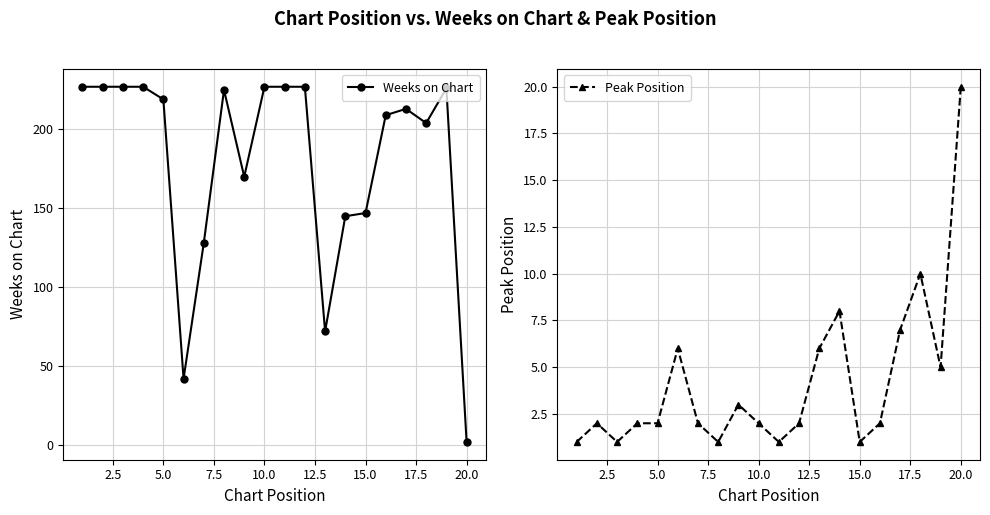

What are all the series names shown in the legend?

Weeks on Chart, Peak Position